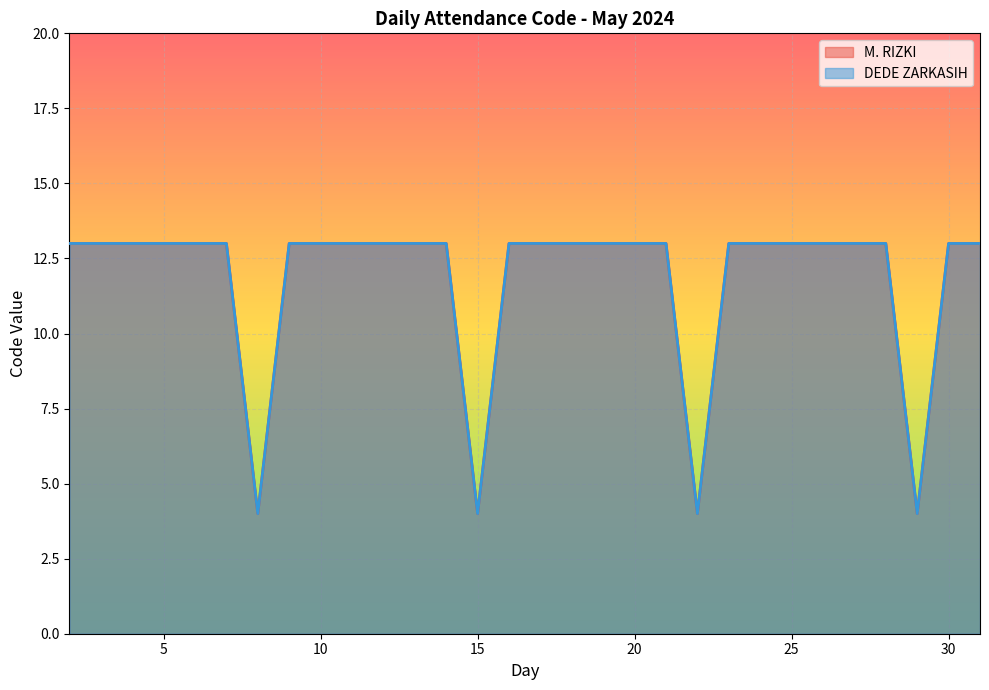

In M. RIZKI, how many points are lower than both neighbors (excluding endpoints)?

4